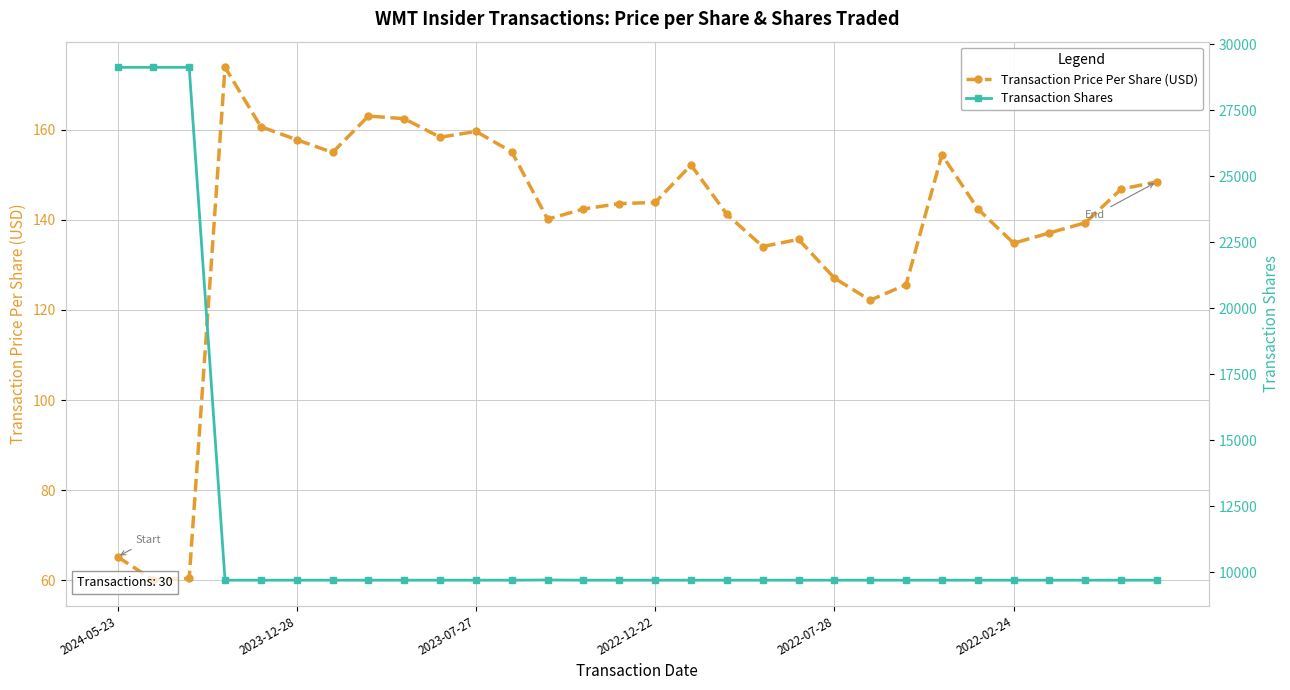

True or false: Transaction Shares has more than 1 points higher than both neighbors.

False